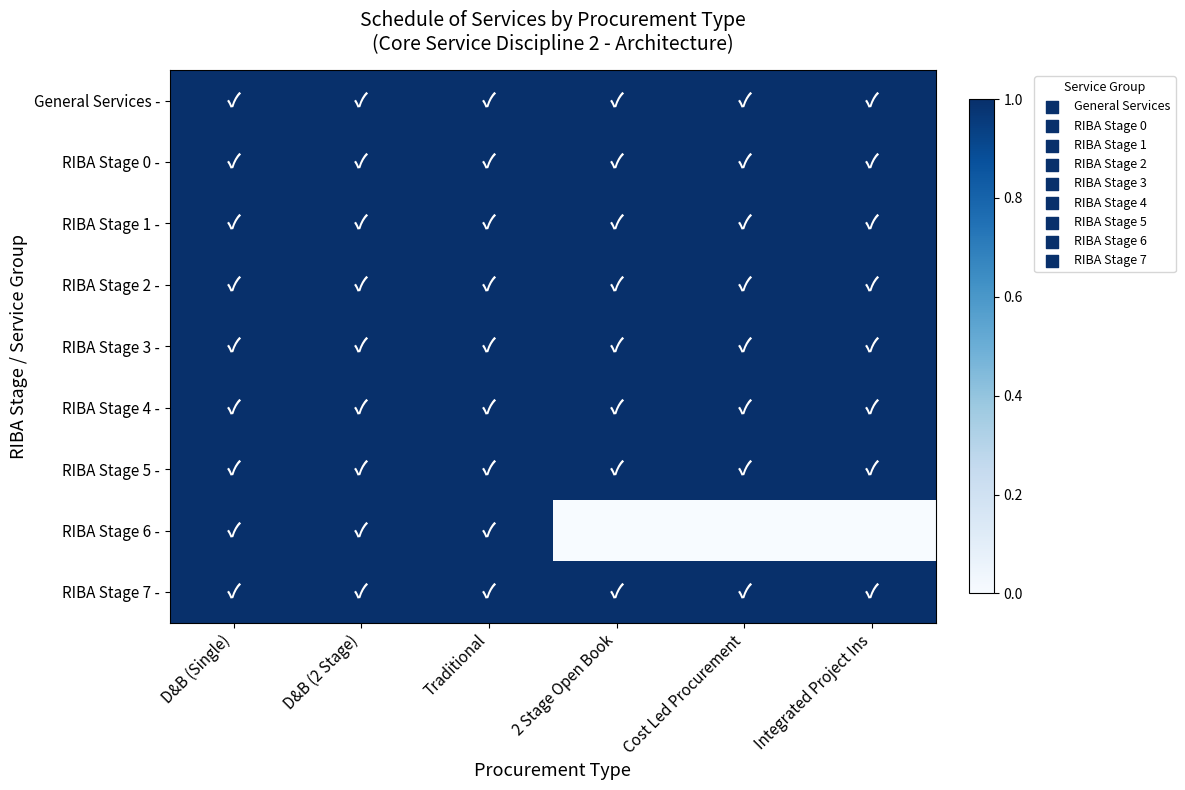

What is the greatest value displayed?

1